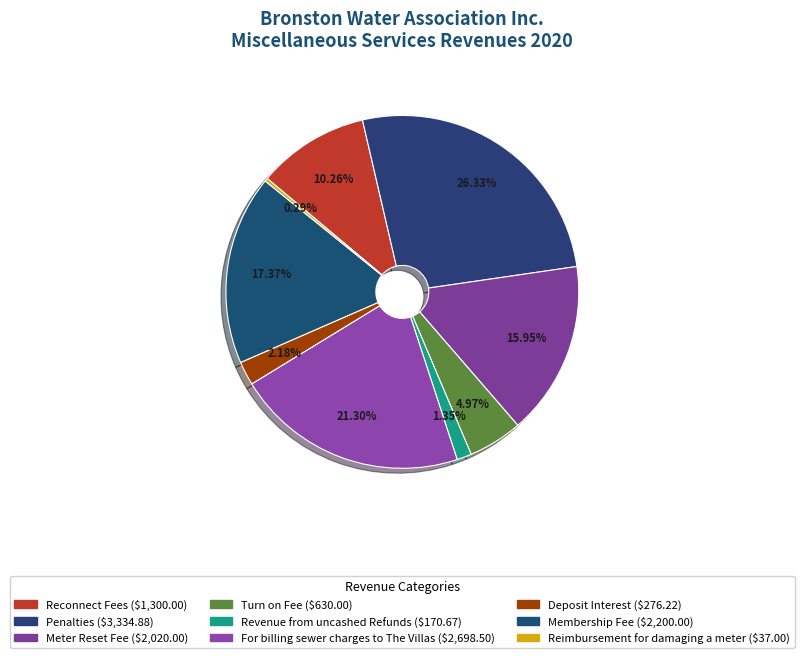

Does Reconnect Fees represent more than half of the total?

No